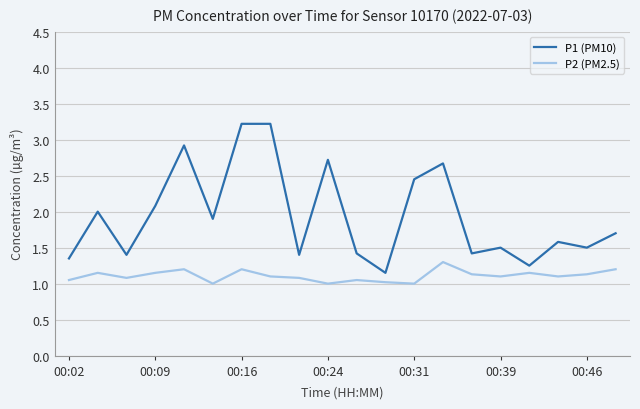

What is the smallest value displayed?

1.0